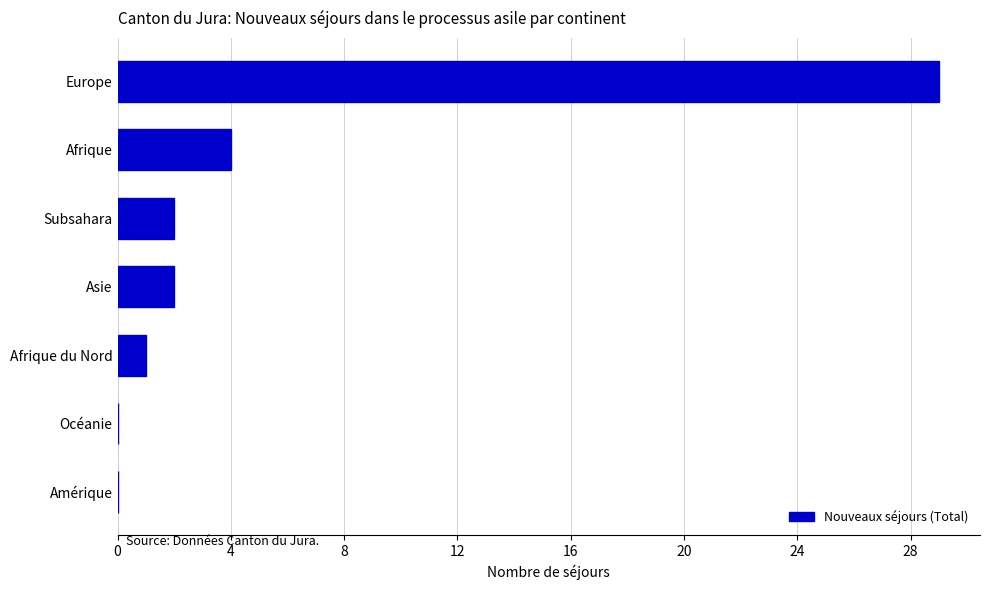

Which label corresponds to the largest value in the chart?

Europe